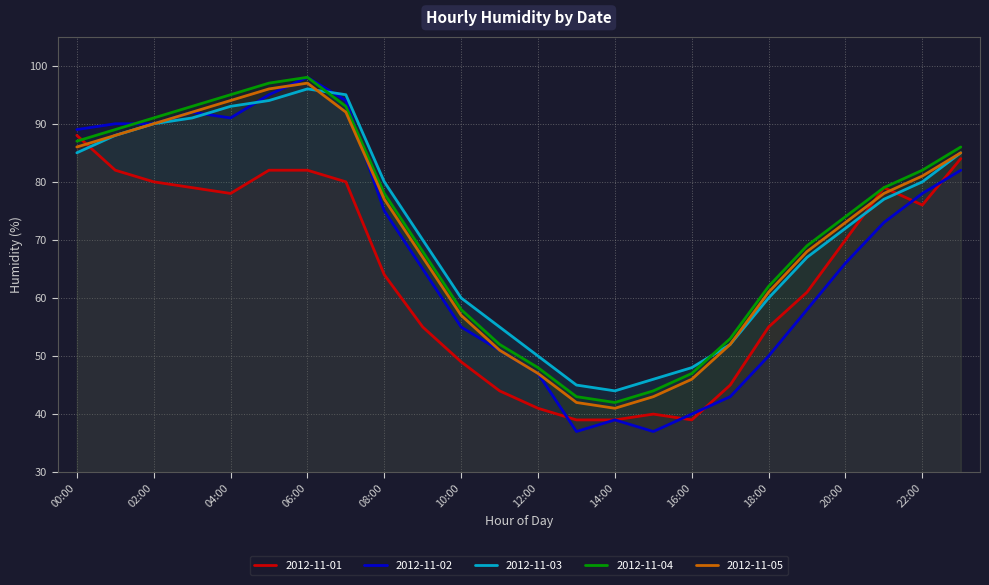

The value of 2012-11-03 at 17:00 is 52. True or false?

True